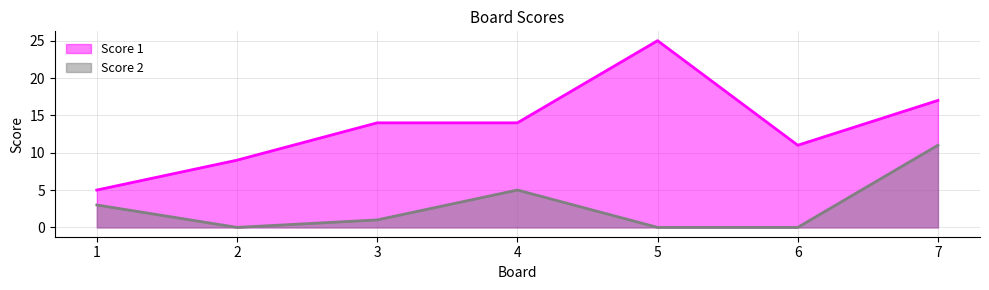

What is the sum of the Score 2 values at 6 and 3?

1